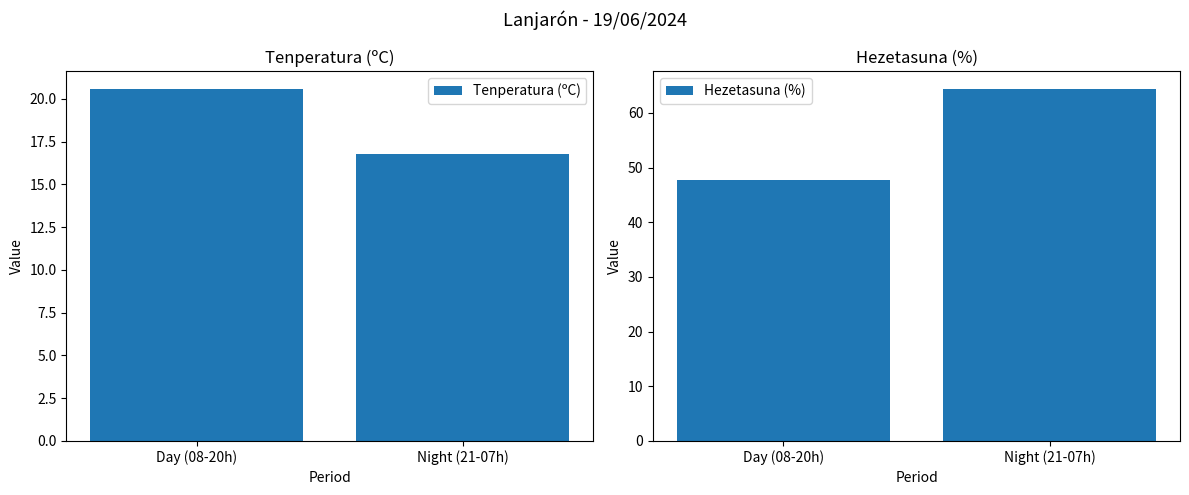

How many groups of bars are there?

2